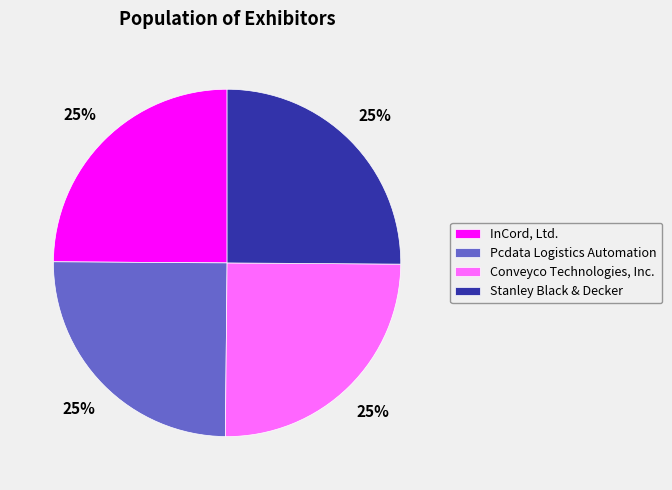

What is the ratio of the value at Stanley Black & Decker to the value at Conveyco Technologies, Inc.?

1.0